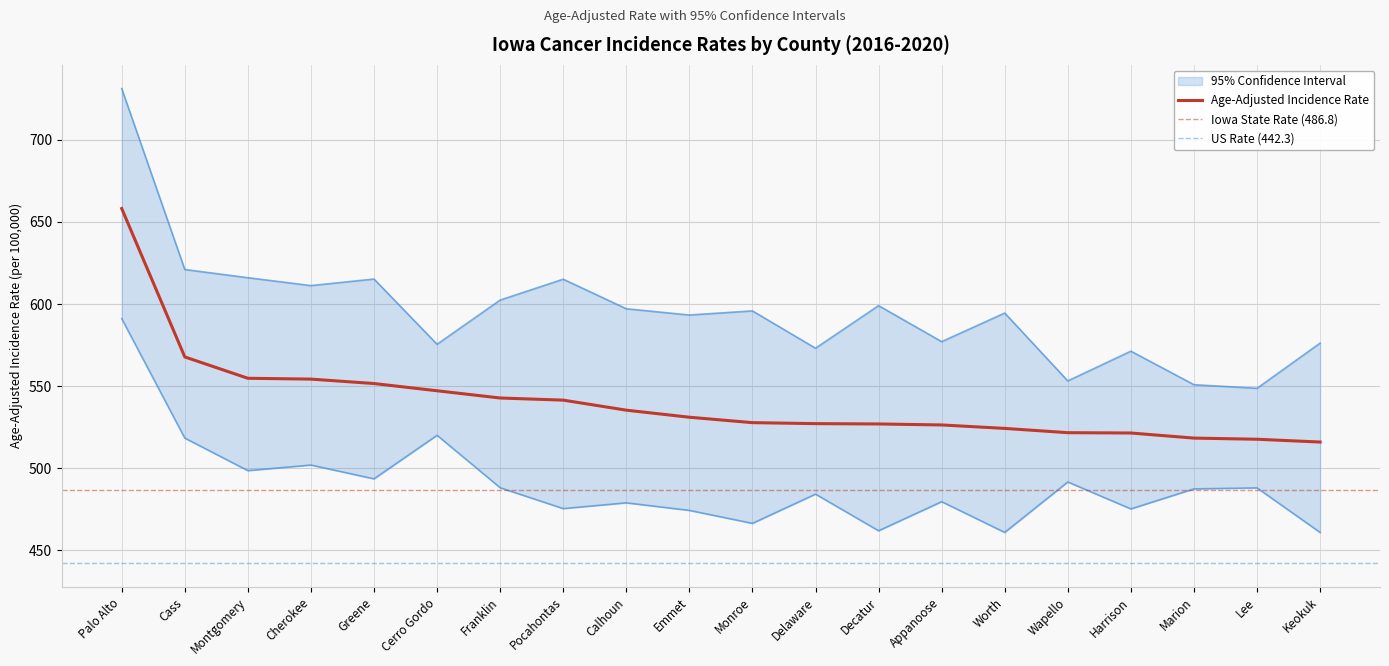

How many lines are shown in the chart?

3